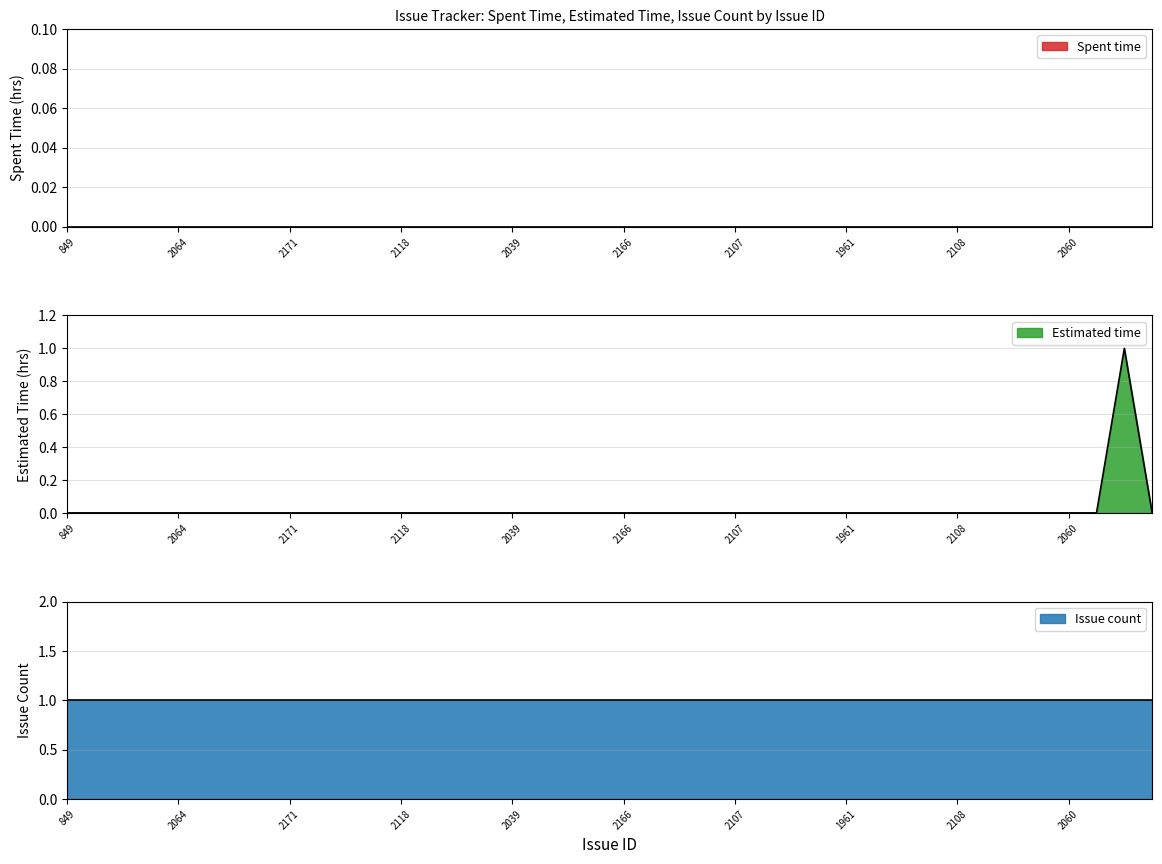

True or false: Issue count and Estimated time cross at least once.

False